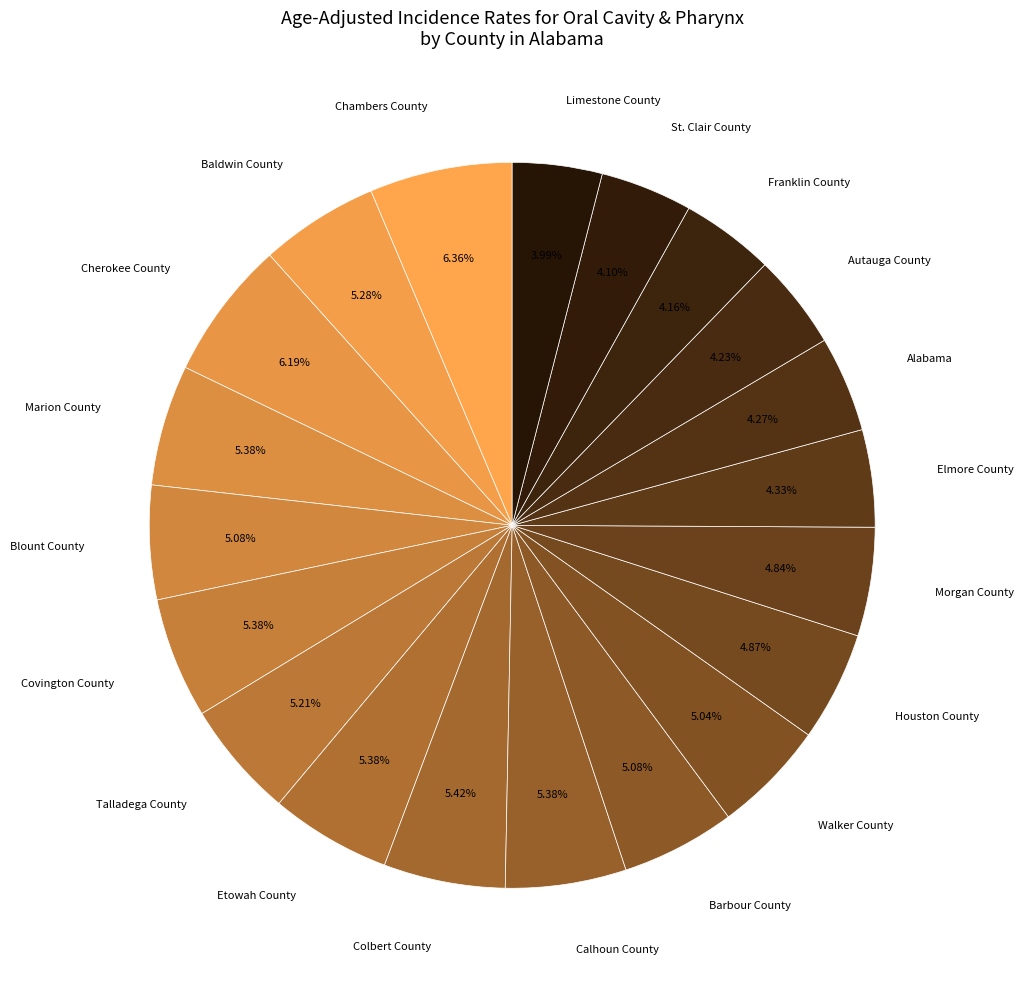

To the nearest percent, what is the difference between the largest and smallest slice percentages?

2%